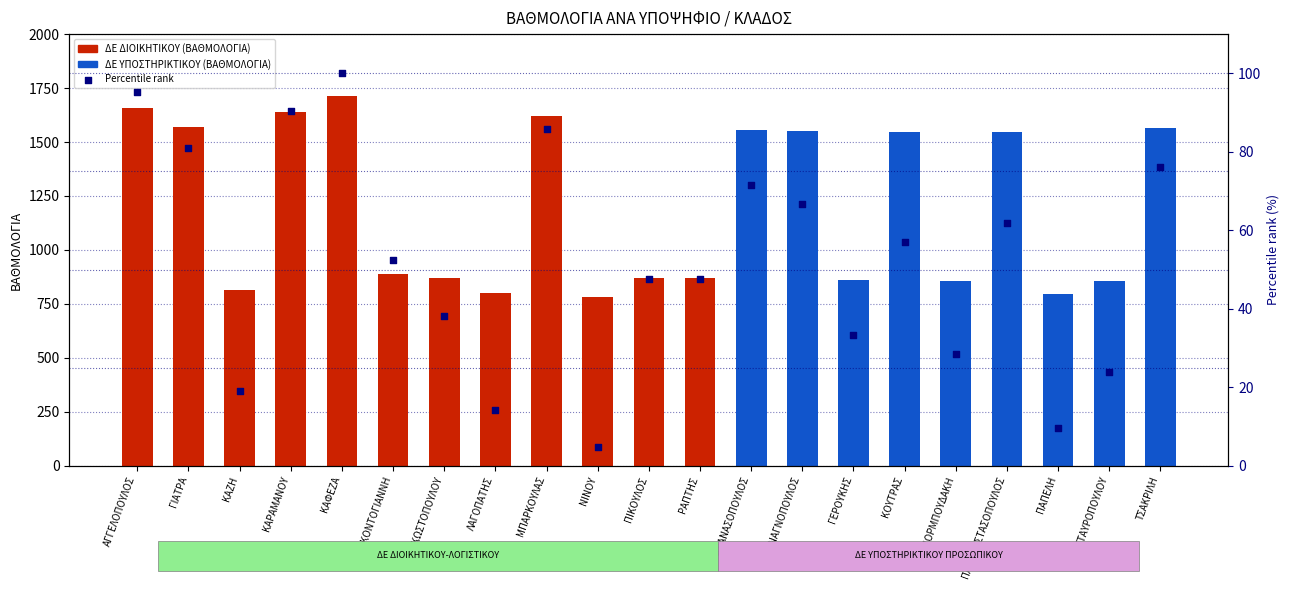

Which has a higher value, ΜΠΟΡΜΠΟΥΔΑΚΗ or ΑΝΑΓΝΟΠΟΥΛΟΣ?

ΑΝΑΓΝΟΠΟΥΛΟΣ